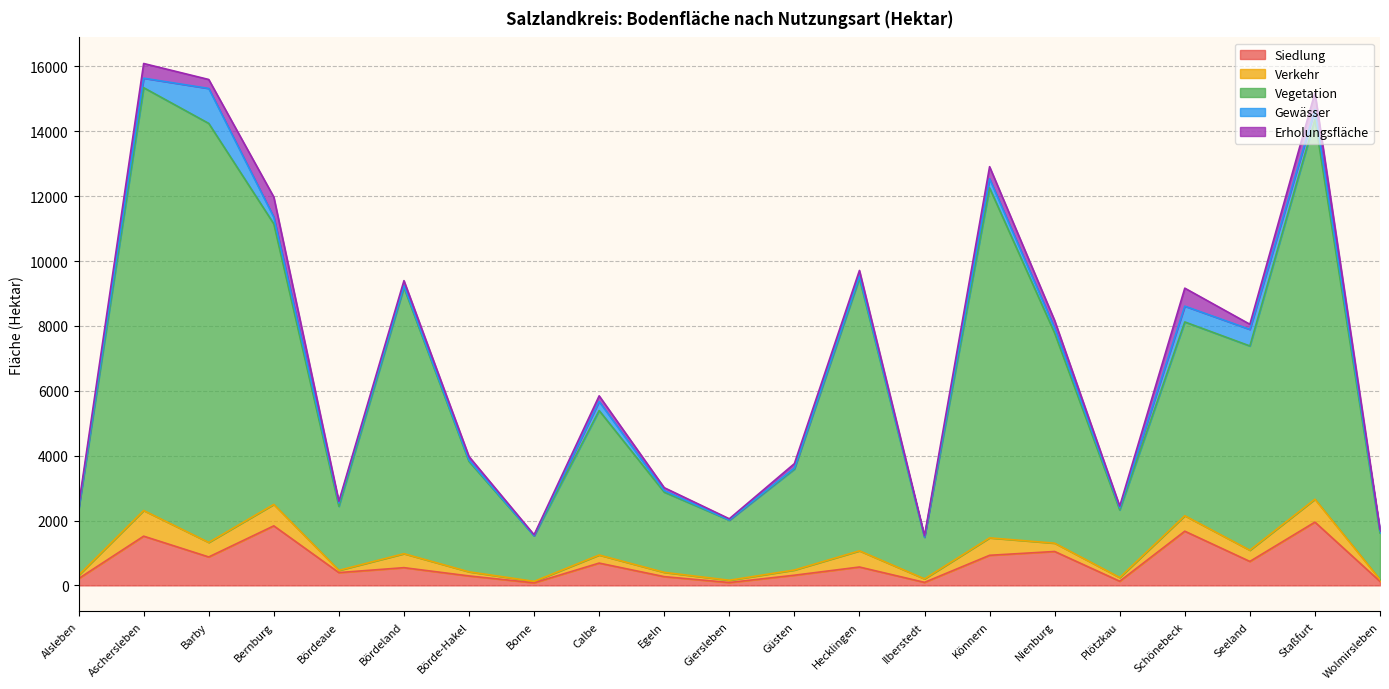

True or false: Erholungsfläche and Siedlung cross at least once.

False